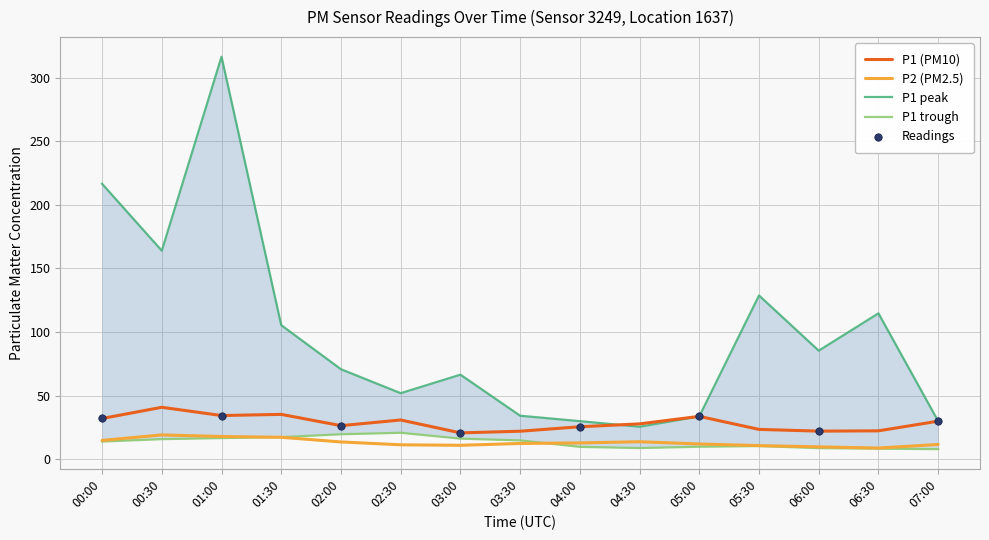

Which series has the largest Y range (max minus min)?

P1_upper